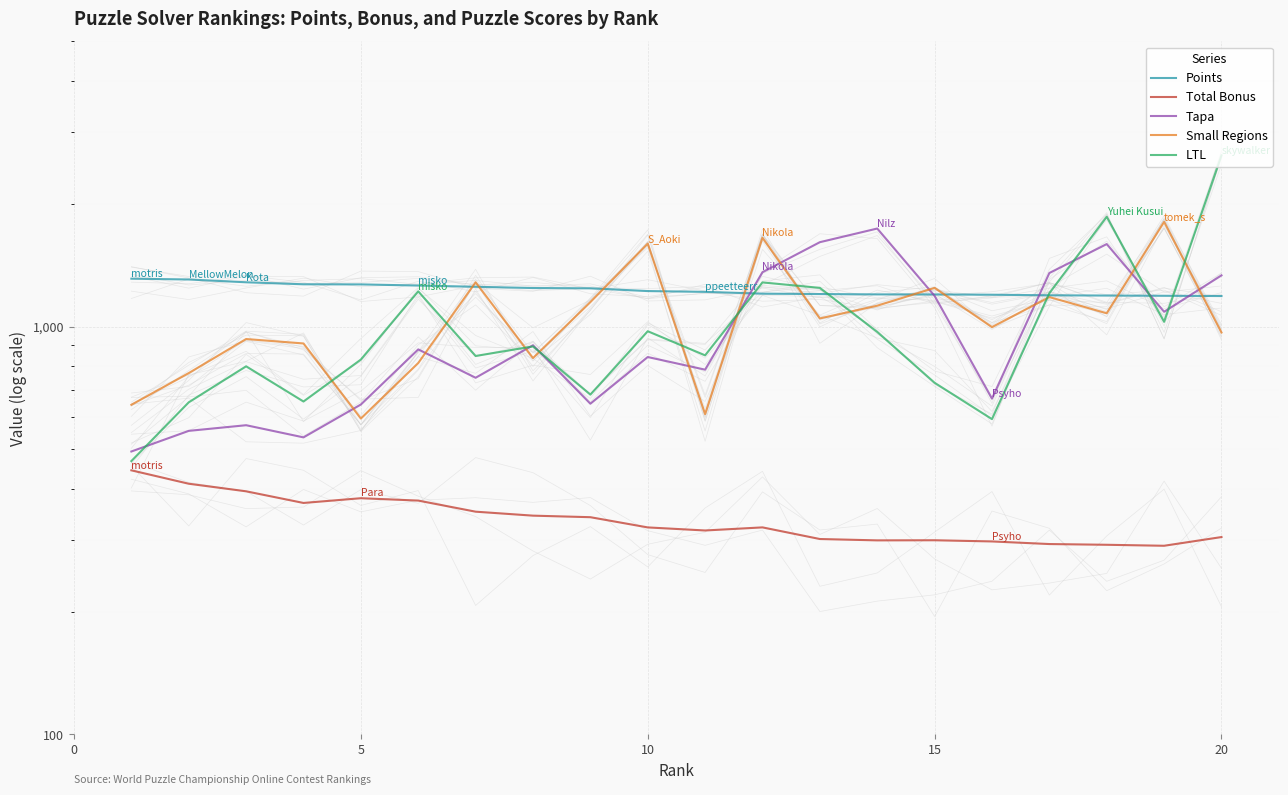

True or false: LTL has a value of 537.9 at 20.

False